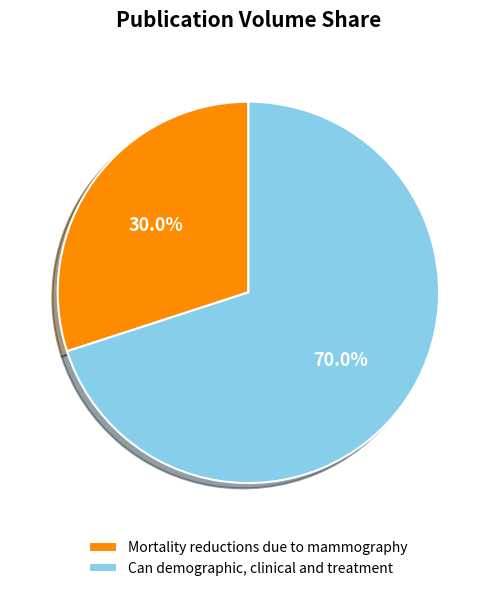

To the nearest percent, what is the average slice percentage?

50%